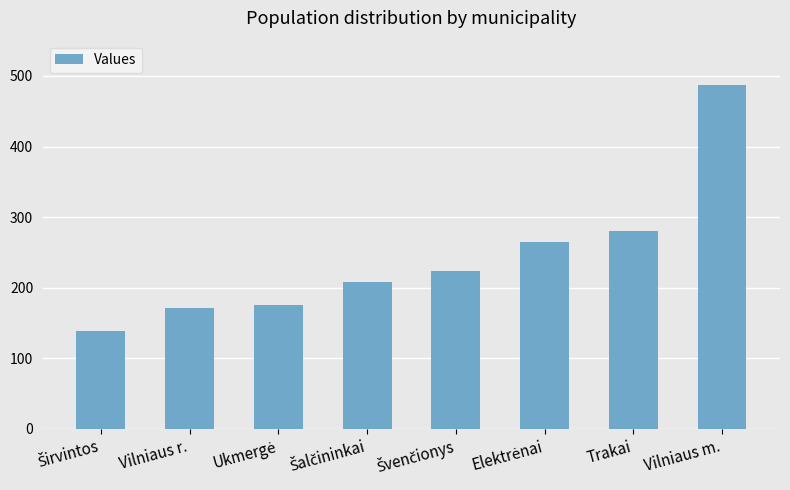

What is the difference between the second highest and minimum values?

142